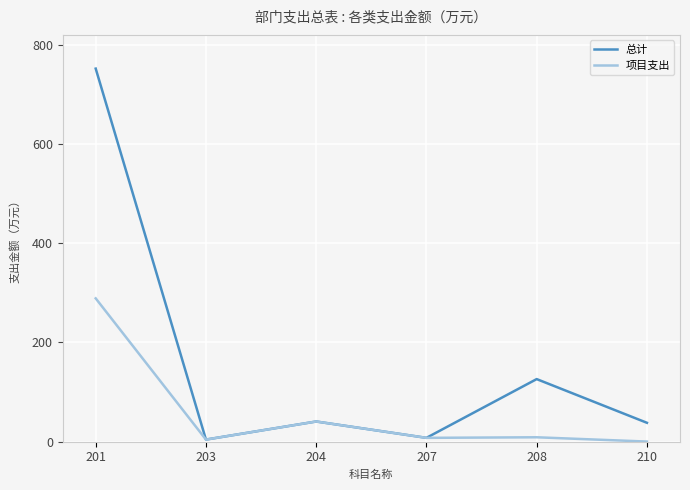

Rank the series by their average value, from highest to lowest.

总计, 项目支出